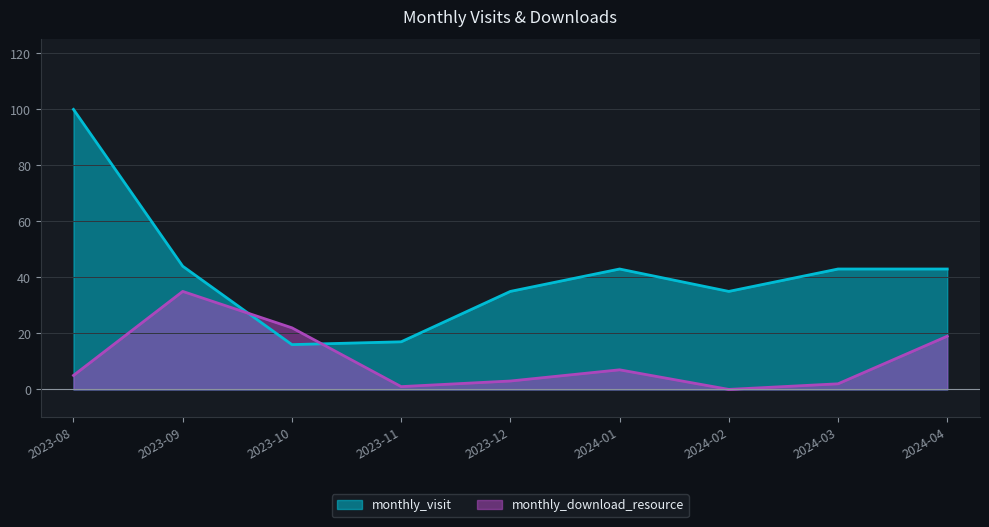

How many data points in monthly_visit are above 43?

2